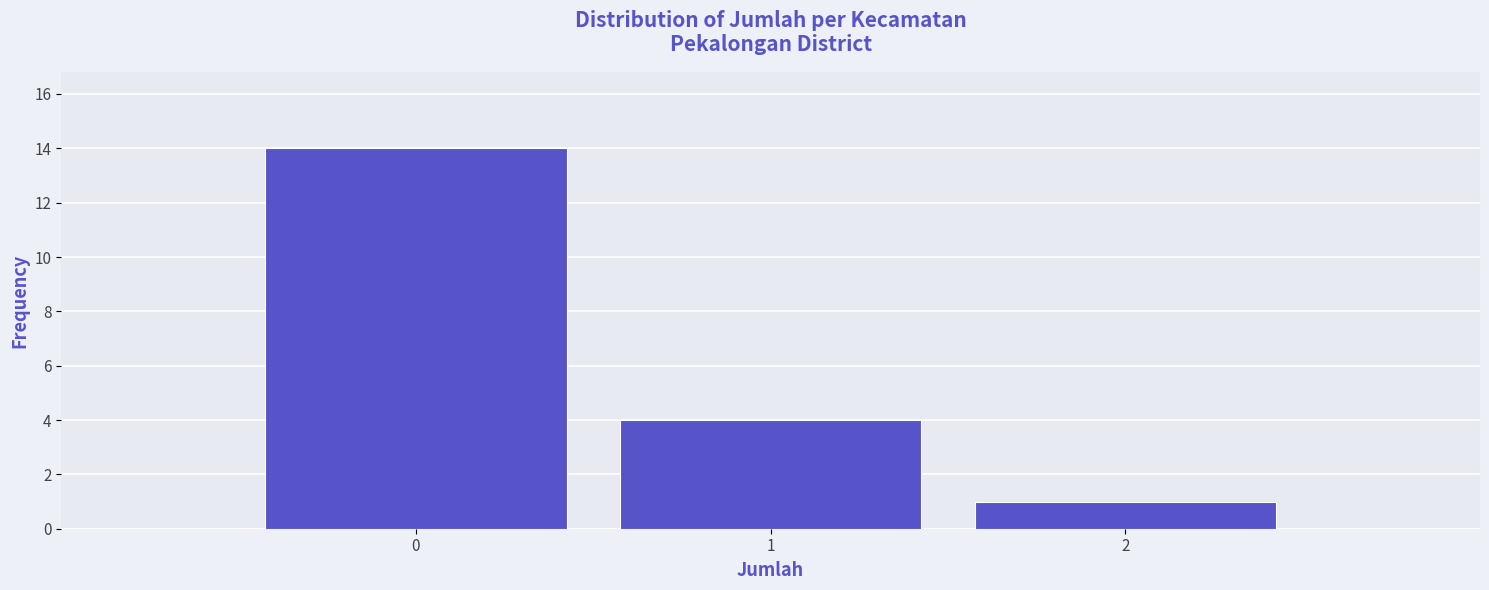

Reading left to right, list every bar in this chart as the range it spans on the x-axis followed by its height. The values are not printed on the chart, so give them approximately, as read against the axis.

-0.5 to 0.5: 14
0.5 to 1.5: 4
1.5 to 2.5: 1